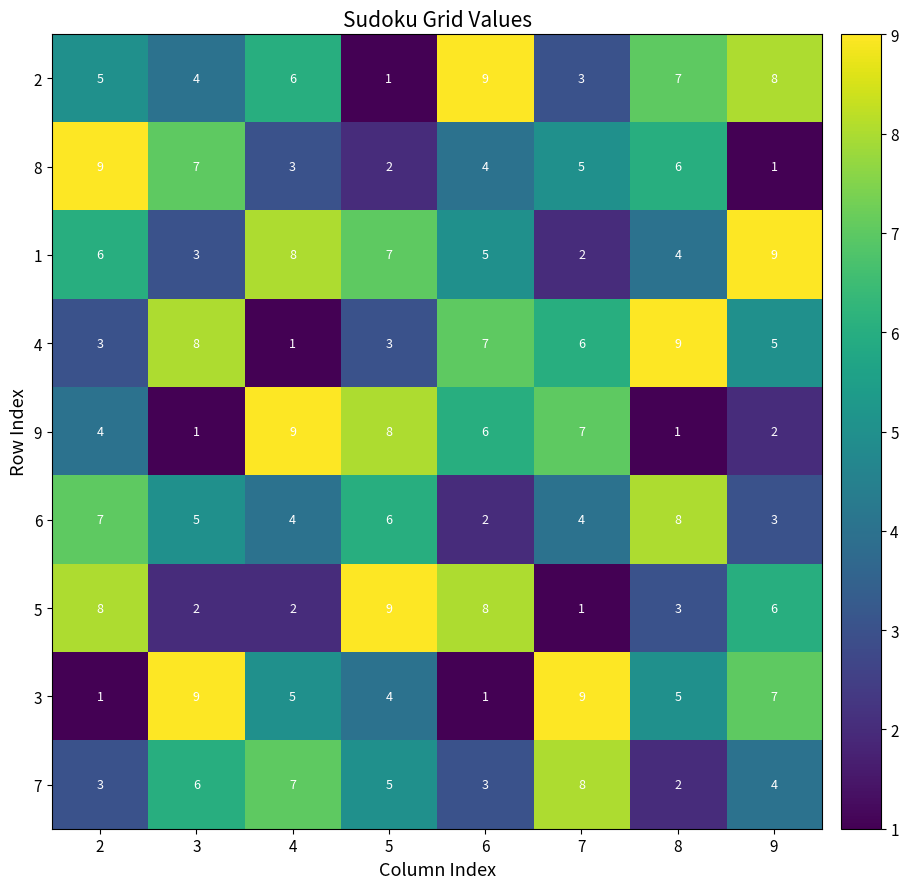

What is the difference between the maximum and minimum values in the 8 series?

8